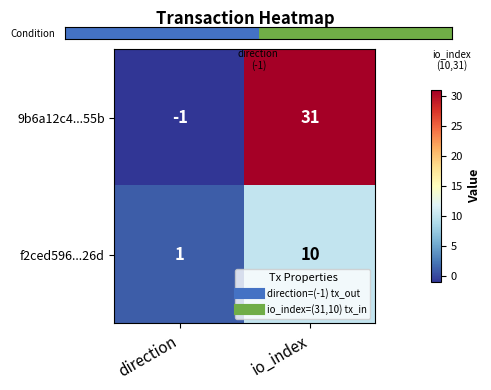

Rank the series by their maximum value, from highest to lowest.

9b6a12c4...55b, f2ced596...26d